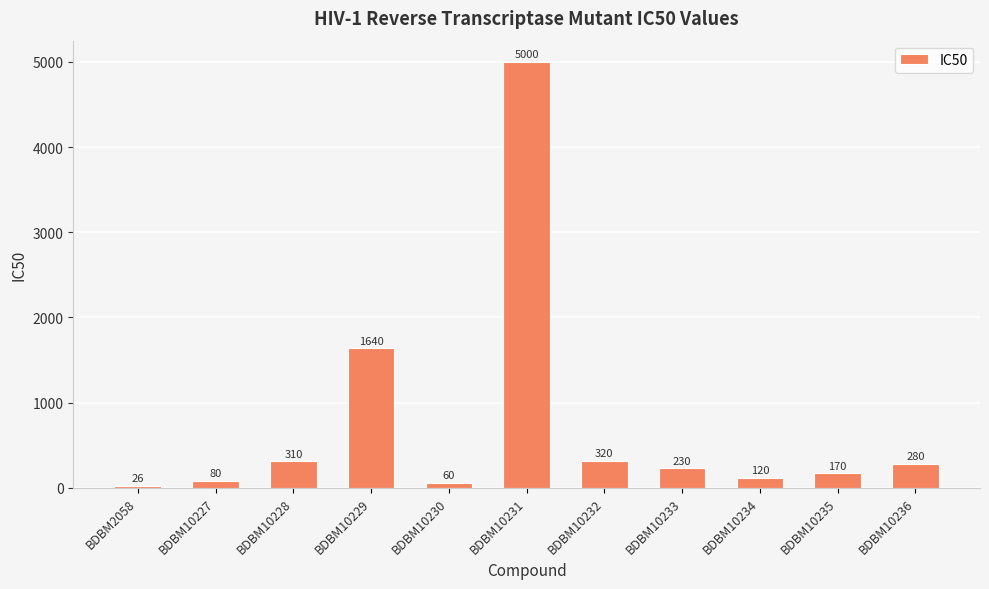

Which label corresponds to the largest value in the chart?

BDBM10231